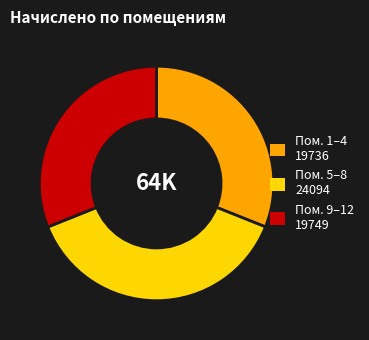

Count the number of slices in the pie.

3